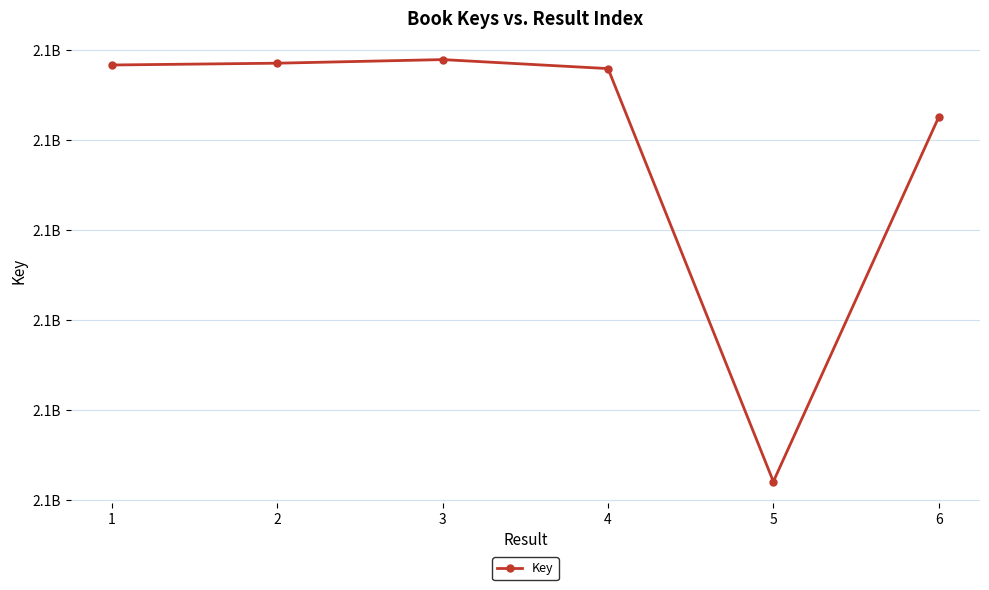

Does the chart have visible grid lines?

Yes